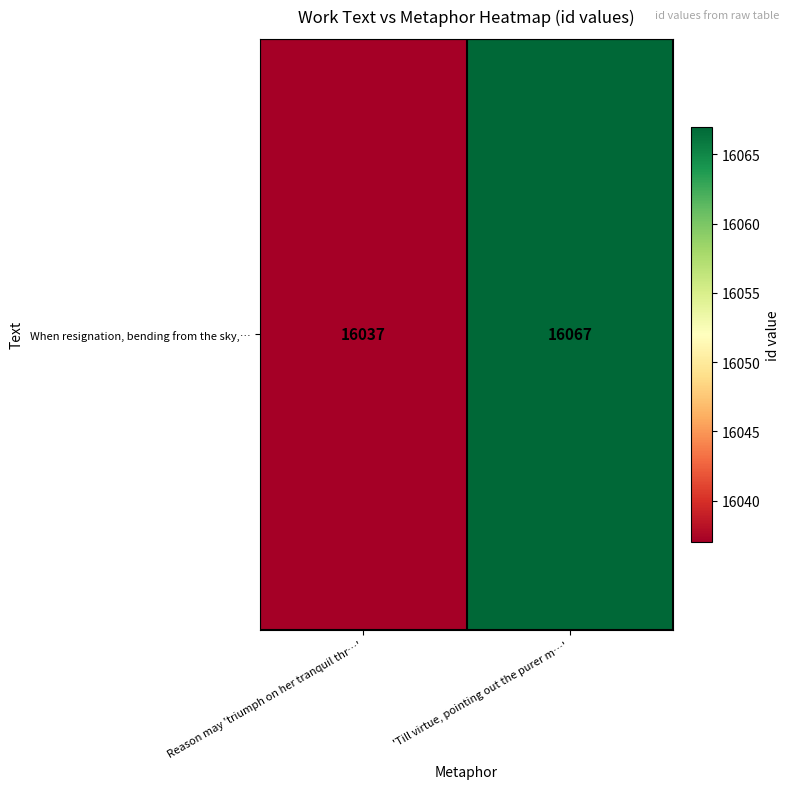

Approximately how many times larger is the value at Reason may 'triumph on her tranquil thr…' compared to 'Till virtue, pointing out the purer m…'?

1.0